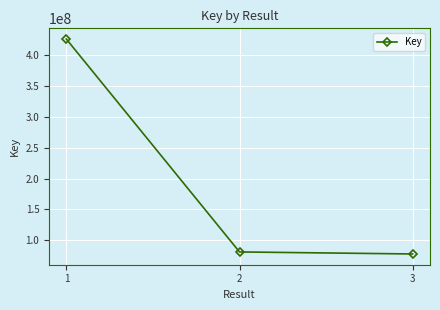

Between 2 and 1, which is larger?

1